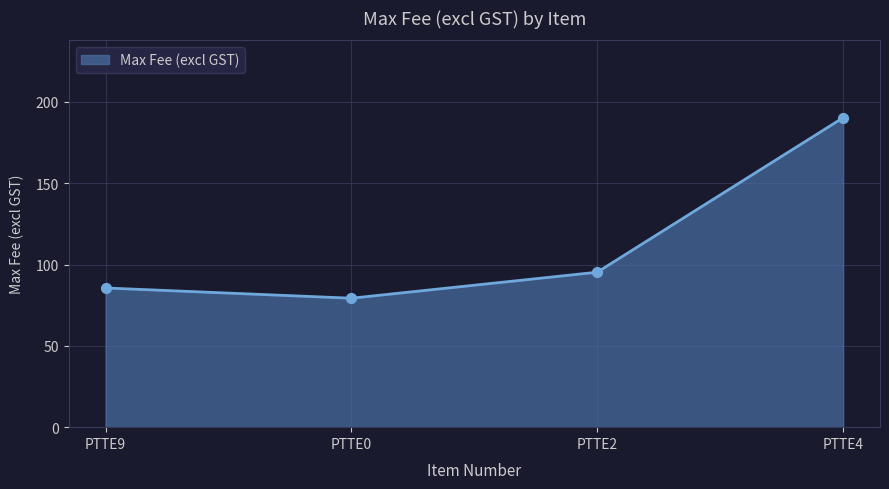

What is the change in value from PTTE9 to PTTE0?

-6.3